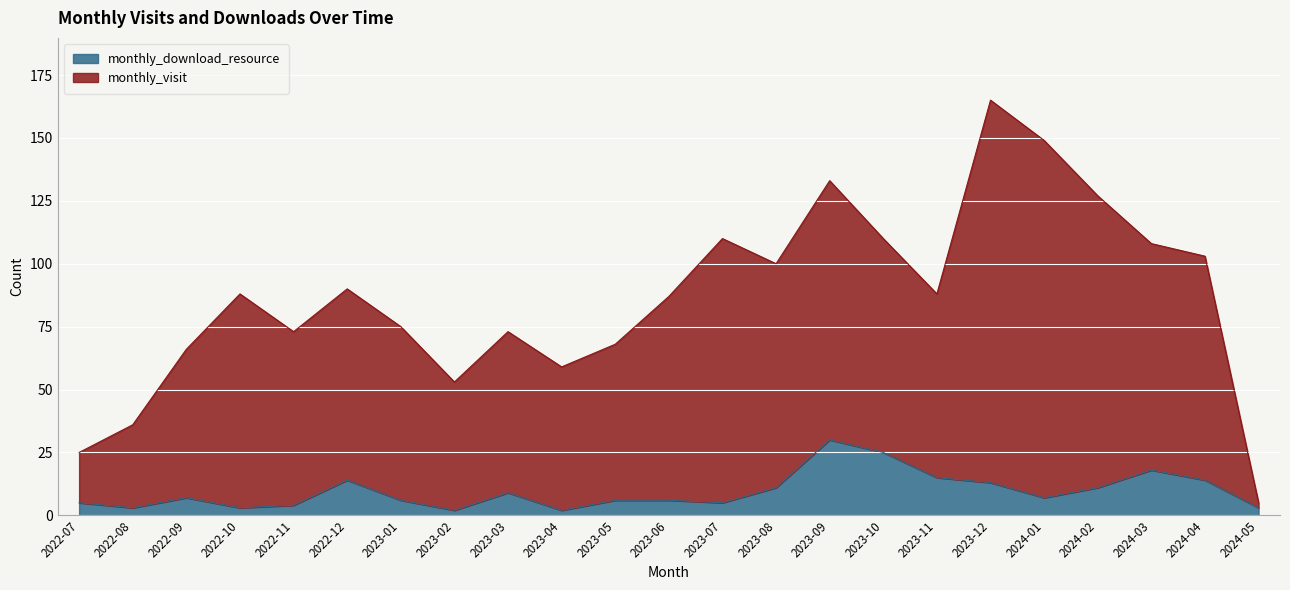

Reading left to right, what are all the values shown in this chart?

monthly_visit: 2022-07=25	2022-08=36	2022-09=66	2022-10=88	2022-11=73	2022-12=90	2023-01=75	2023-02=53	2023-03=73	2023-04=59	2023-05=68	2023-06=87	2023-07=110	2023-08=100	2023-09=133	2023-10=110	2023-11=88	2023-12=165	2024-01=149	2024-02=127	2024-03=108	2024-04=103	2024-05=5
monthly_download_resource: 2022-07=5	2022-08=3	2022-09=7	2022-10=3	2022-11=4	2022-12=14	2023-01=6	2023-02=2	2023-03=9	2023-04=2	2023-05=6	2023-06=6	2023-07=5	2023-08=11	2023-09=30	2023-10=25	2023-11=15	2023-12=13	2024-01=7	2024-02=11	2024-03=18	2024-04=14	2024-05=3